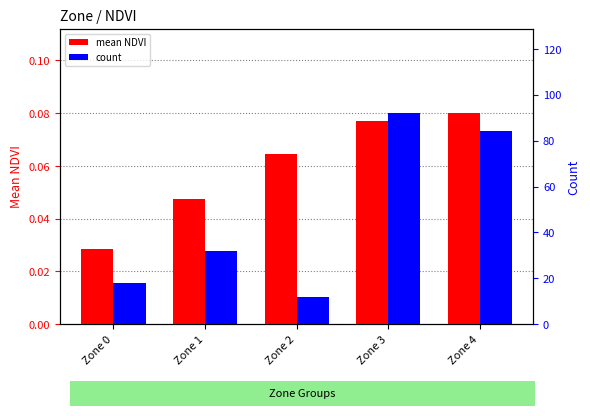

What is the value of the count bar at the 5th from the left?

84.0